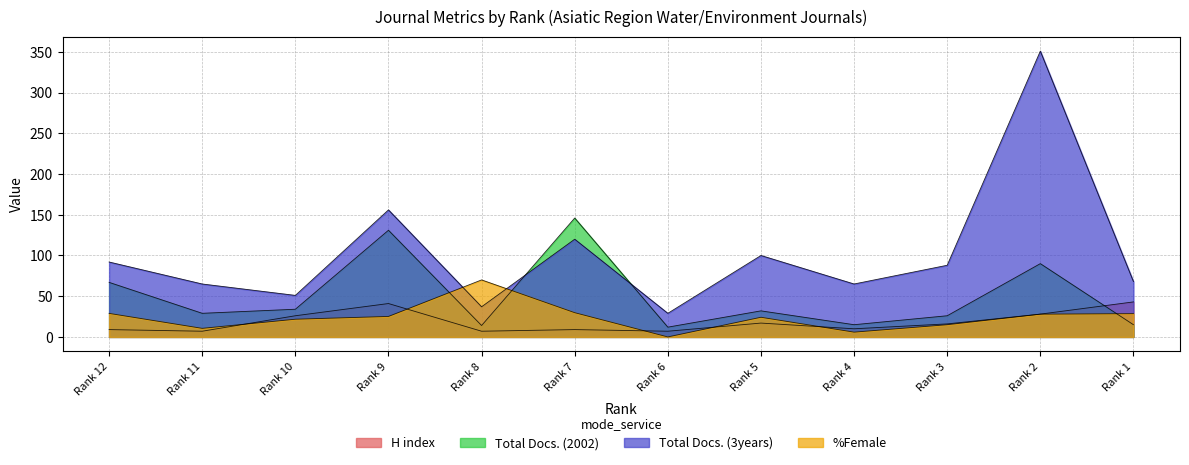

Which series changed the most between Rank 10 and Rank 4?

Total Docs. (2002)